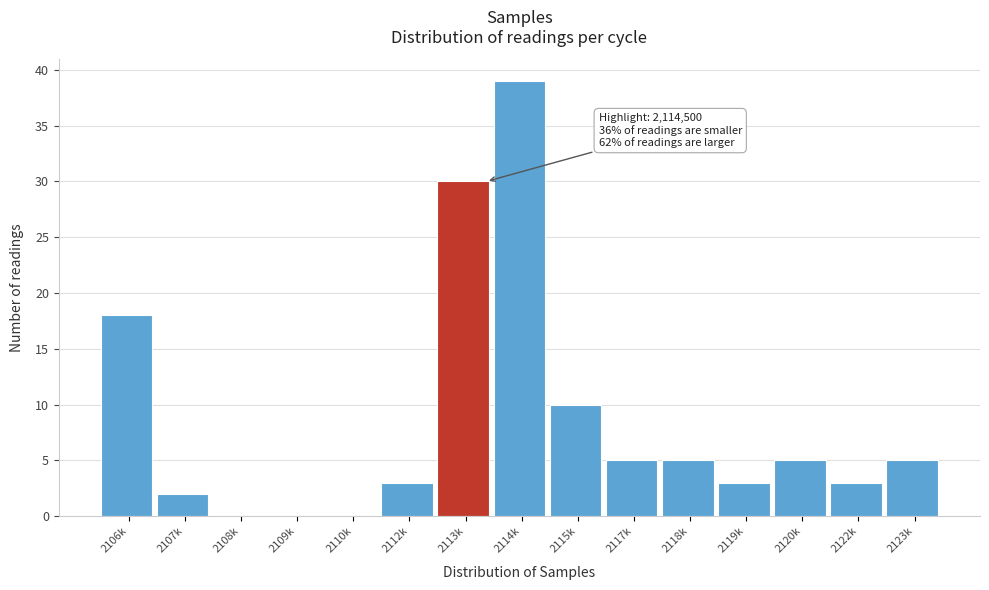

Reading left to right, list all the values displayed in this chart.

2106k=18	2107k=2	2108k=0	2109k=0	2110k=0	2112k=3	2113k=30	2114k=39	2115k=10	2117k=5	2118k=5	2119k=3	2120k=5	2122k=3	2123k=5